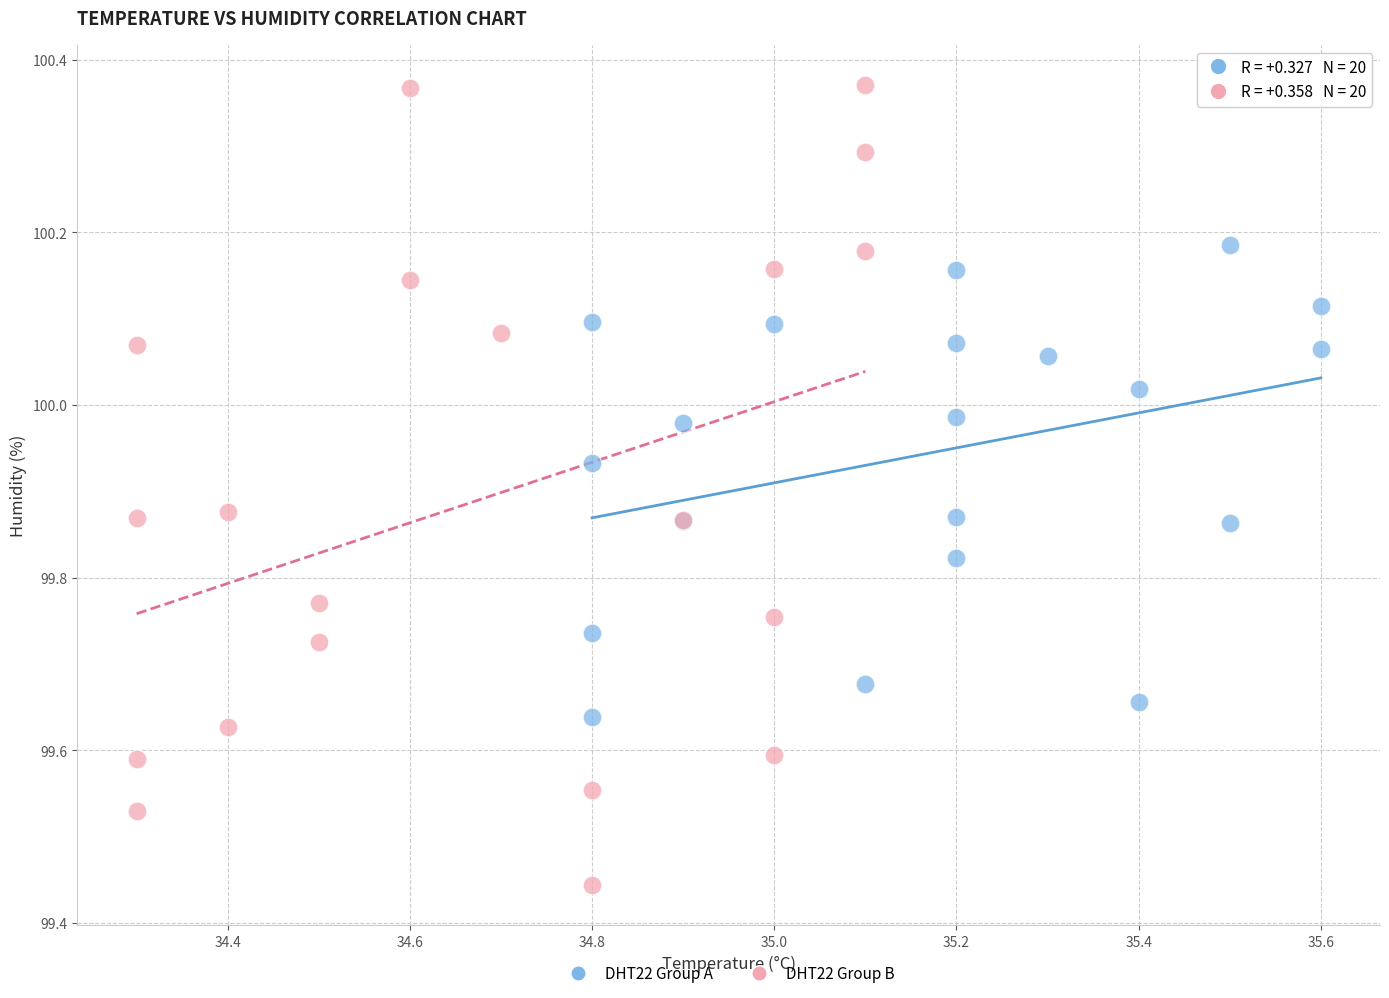

Which series has the largest Y range (max minus min)?

DHT22 Group B